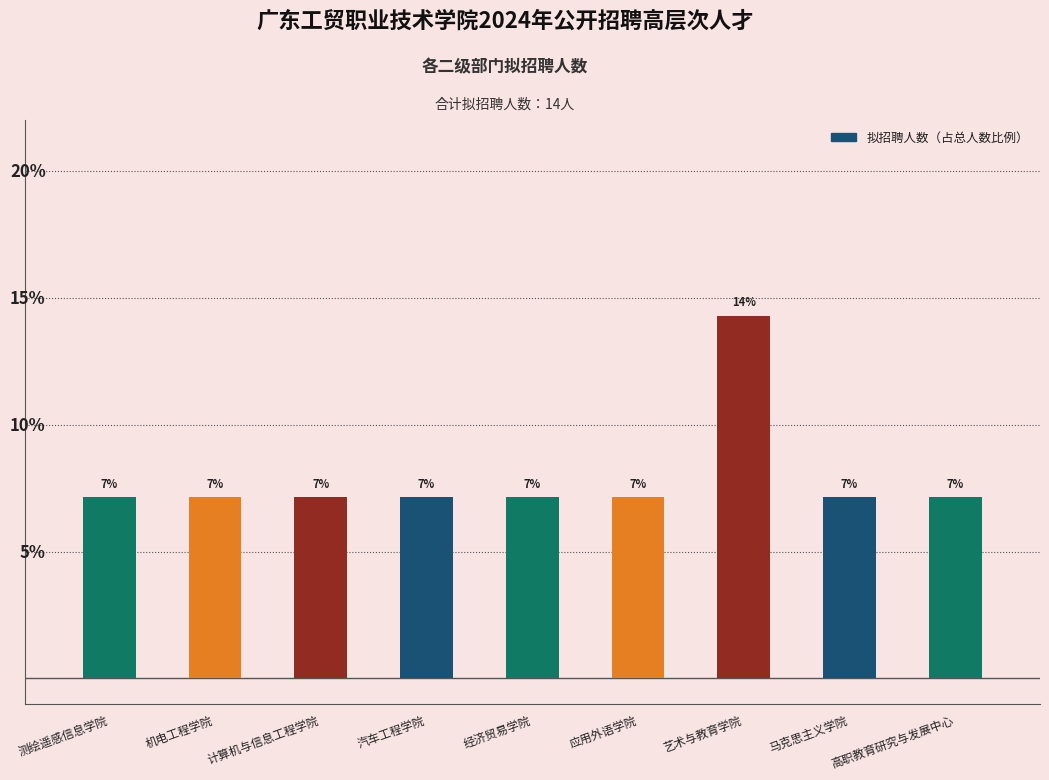

Which has a higher value, 艺术与教育学院 or 高职教育研究与发展中心?

艺术与教育学院